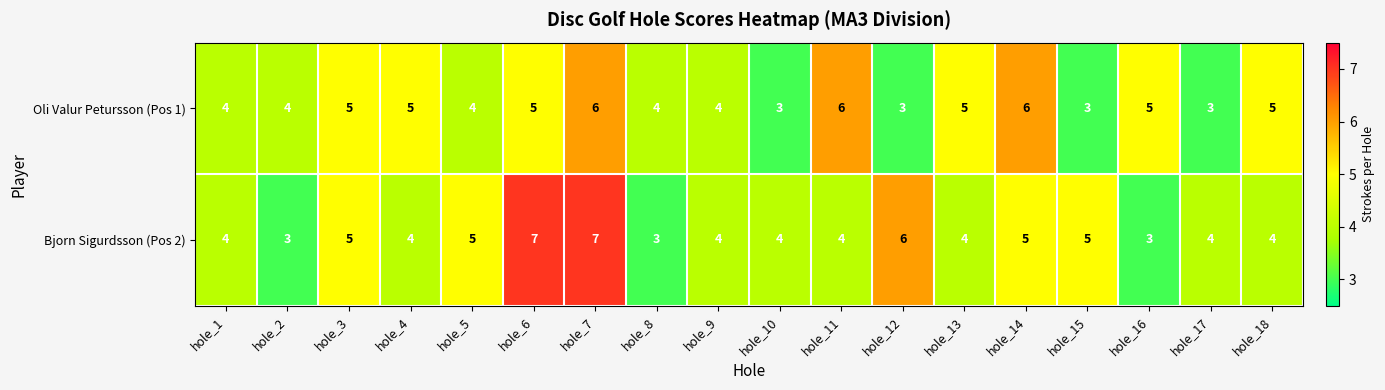

List the series in order of their overall mean, lowest first.

Oli Valur Petursson (Pos 1), Bjorn Sigurdsson (Pos 2)